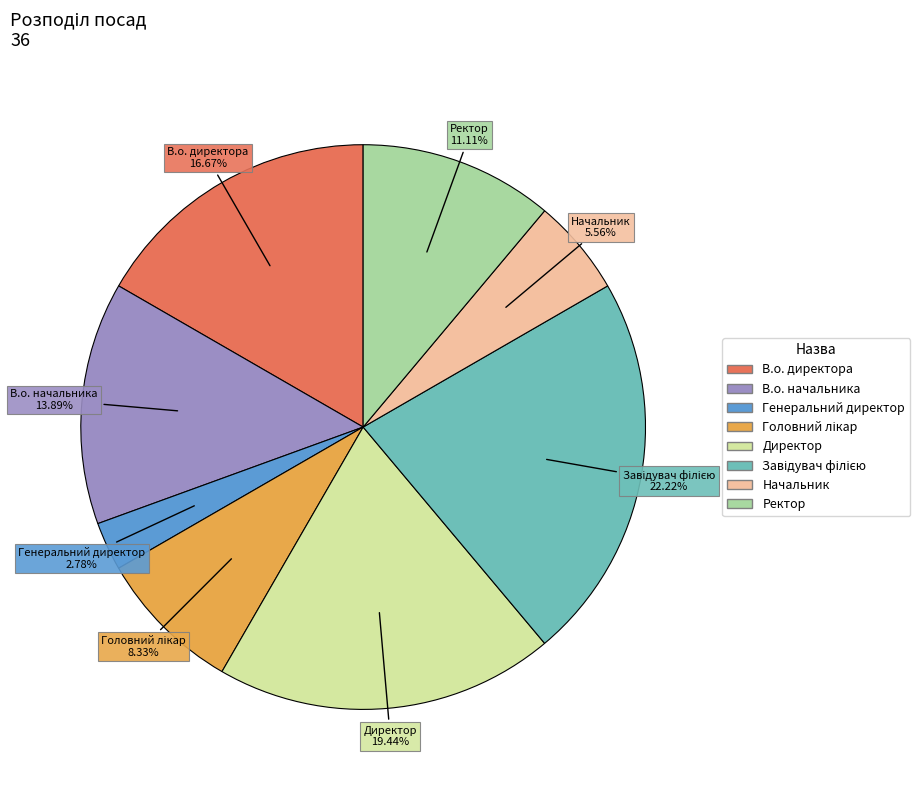

Count the number of slices in the pie.

8